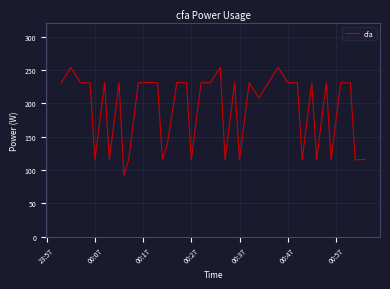

What is the difference between the maximum and minimum values?

162.0